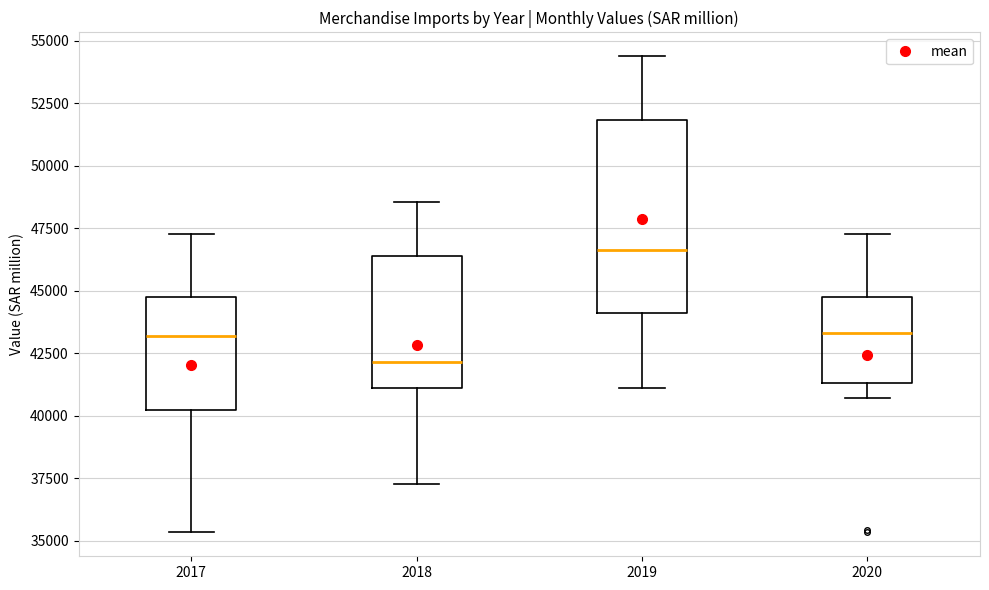

Reading left to right, transcribe this box plot: for each box, give where its median line is, the range the box spans, and where its two whiskers end, as read against the y-axis. The values are not printed on the chart, so give them approximately, as read against the axis.

2017: median 43000, box 40000 to 44500, whiskers 35500 to 47500
2018: median 42000, box 41000 to 46500, whiskers 37500 to 48500
2019: median 46500, box 44000 to 52000, whiskers 41000 to 54500
2020: median 43500, box 41500 to 44500, whiskers 40500 to 47500